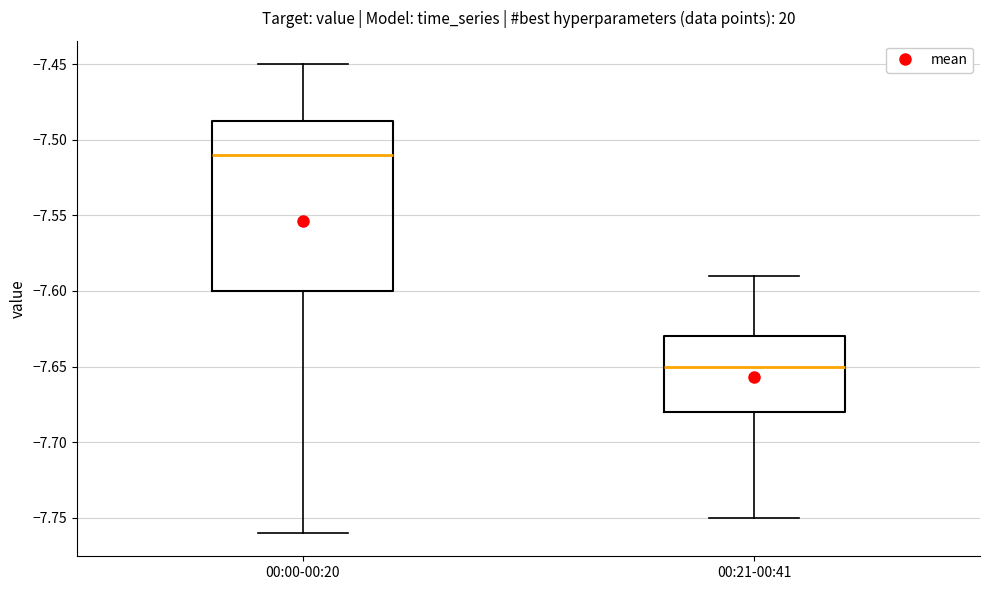

Reading left to right, transcribe this box plot: for each box, give where its median line is, the range the box spans, and where its two whiskers end, as read against the y-axis. The values are not printed on the chart, so give them approximately, as read against the axis.

00:00-00:20: median -7.510, box -7.600 to -7.485, whiskers -7.760 to -7.450
00:21-00:41: median -7.650, box -7.680 to -7.630, whiskers -7.750 to -7.590